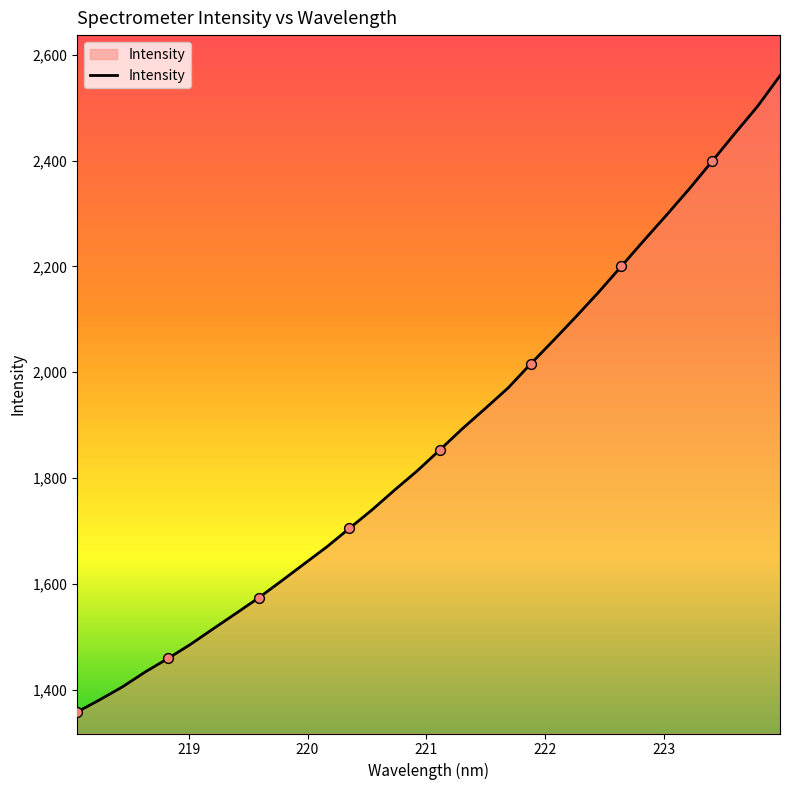

What is the maximum value shown in the chart?

2560.5